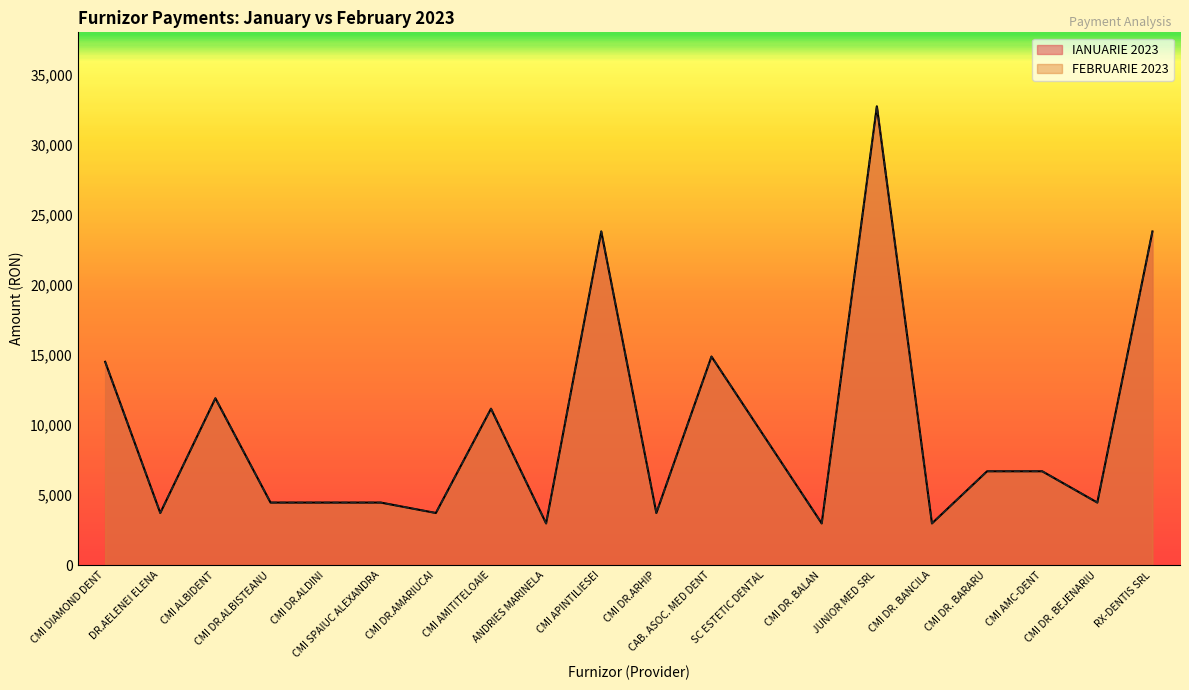

Between CMI ALBIDENT and JUNIOR MED SRL, which series saw the biggest shift?

FEBRUARIE 2023